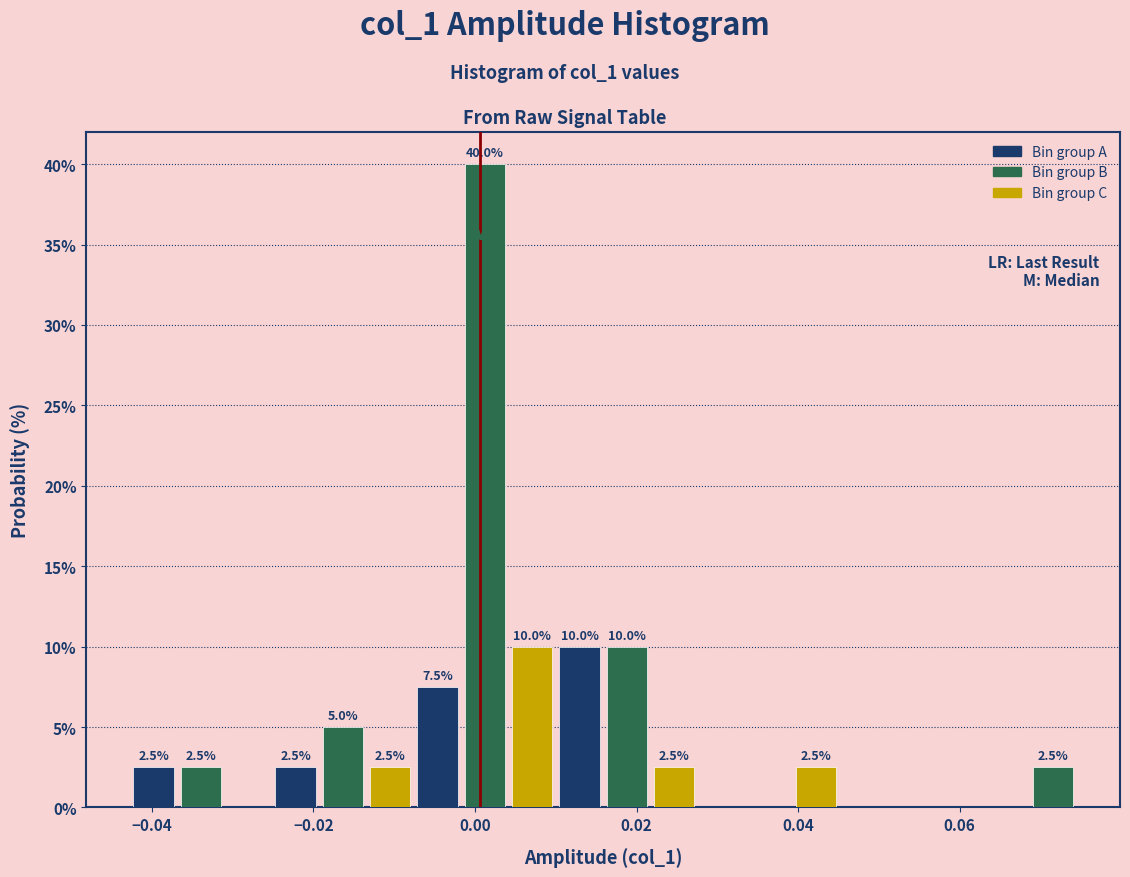

Around what value on the x-axis is the tallest bar? Give the approximate position of its centre, as read against the axis.

0.002